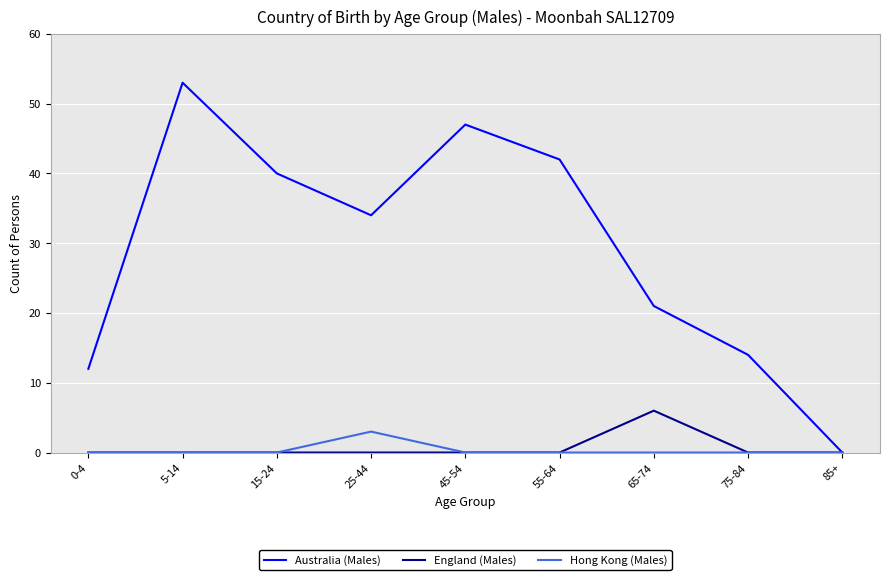

The value of Hong Kong (Males) at 25-44 is 3. True or false?

True